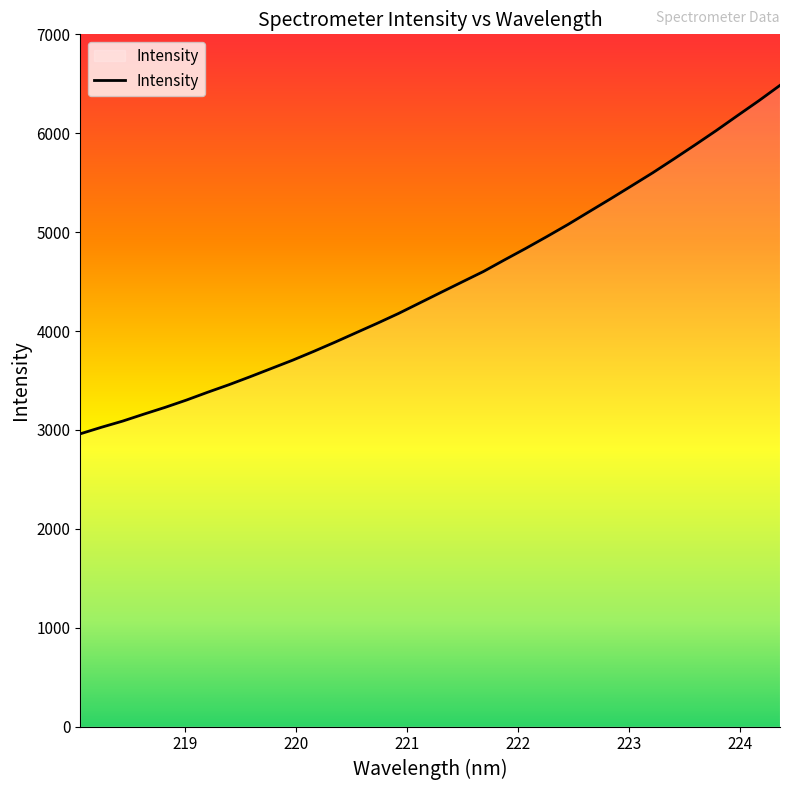

How many values are below 4390?

17